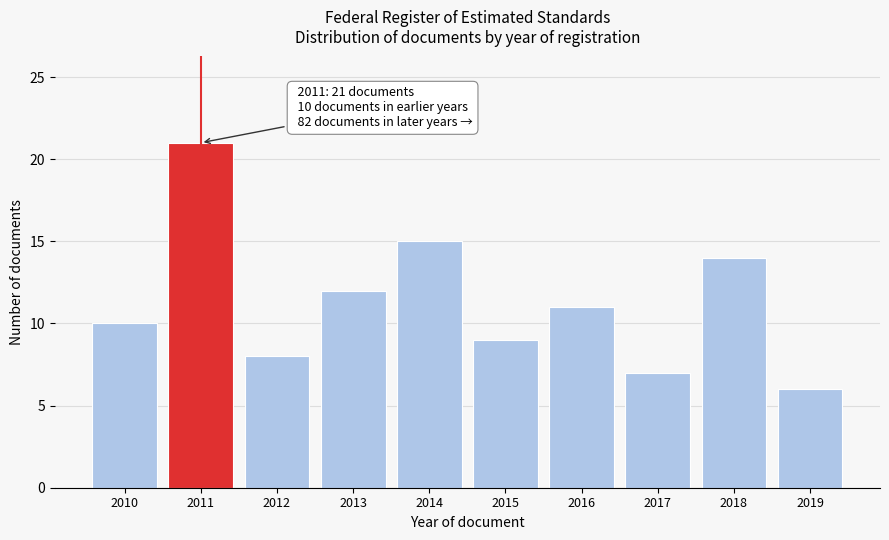

Reading left to right, extract all data points from this chart.

2010=10	2011=21	2012=8	2013=12	2014=15	2015=9	2016=11	2017=7	2018=14	2019=6